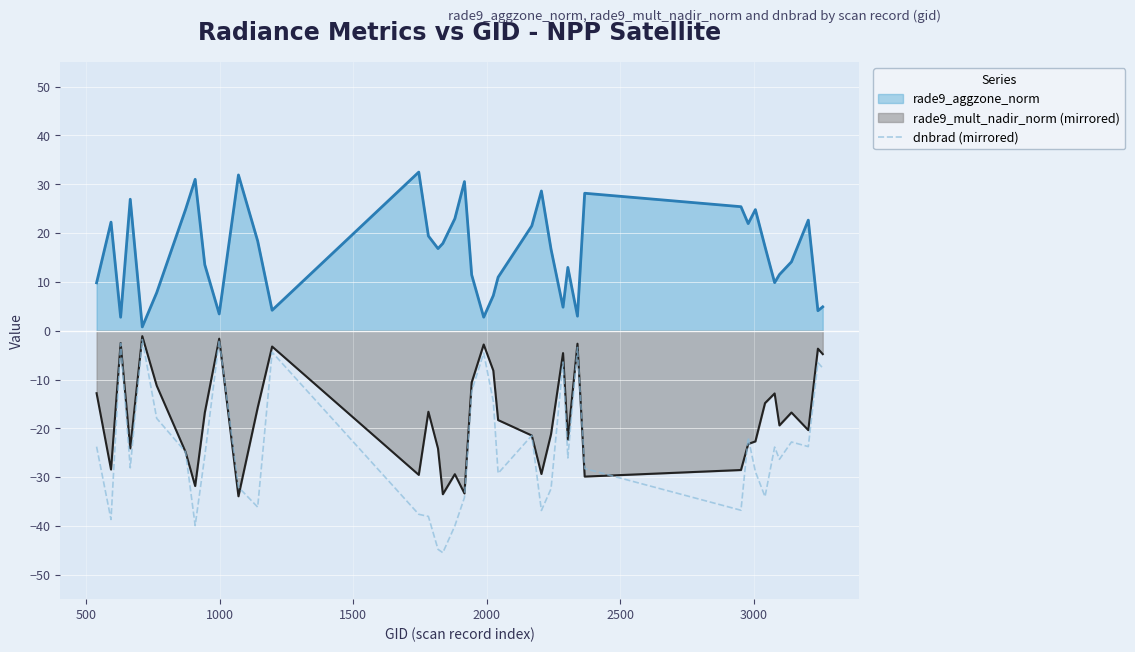

How many lines are shown in the chart?

3